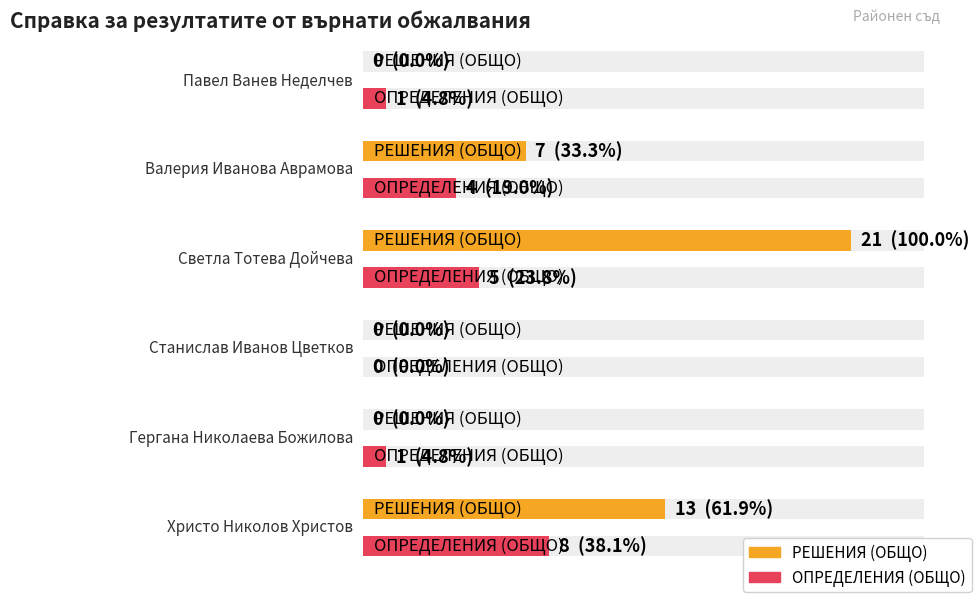

Which series has the largest total across all categories?

РЕШЕНИЯ (ОБЩО)